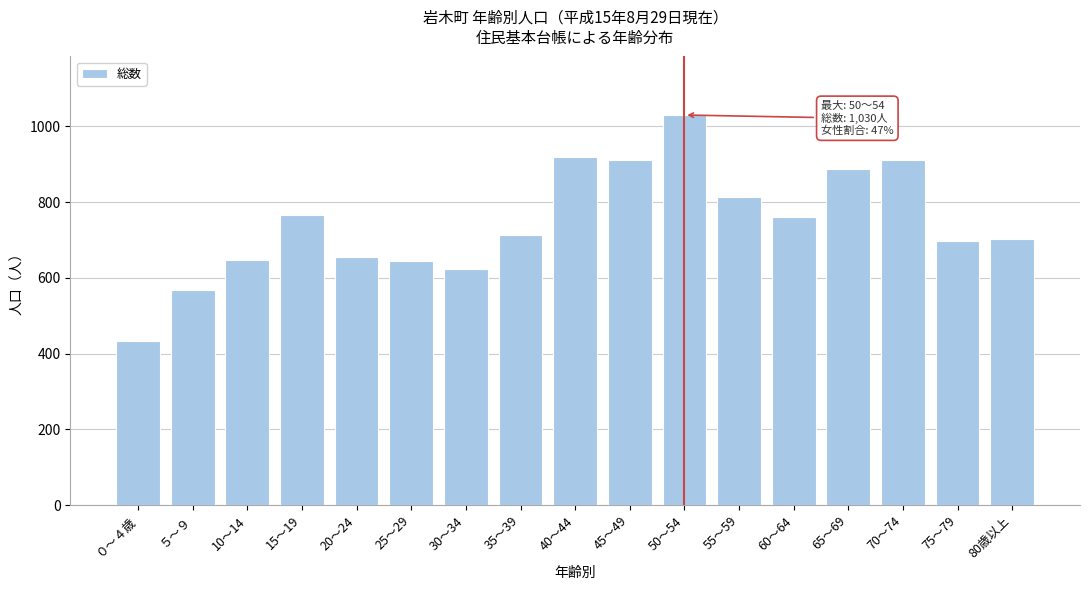

Which category has the lowest value across all series?

０～４歳